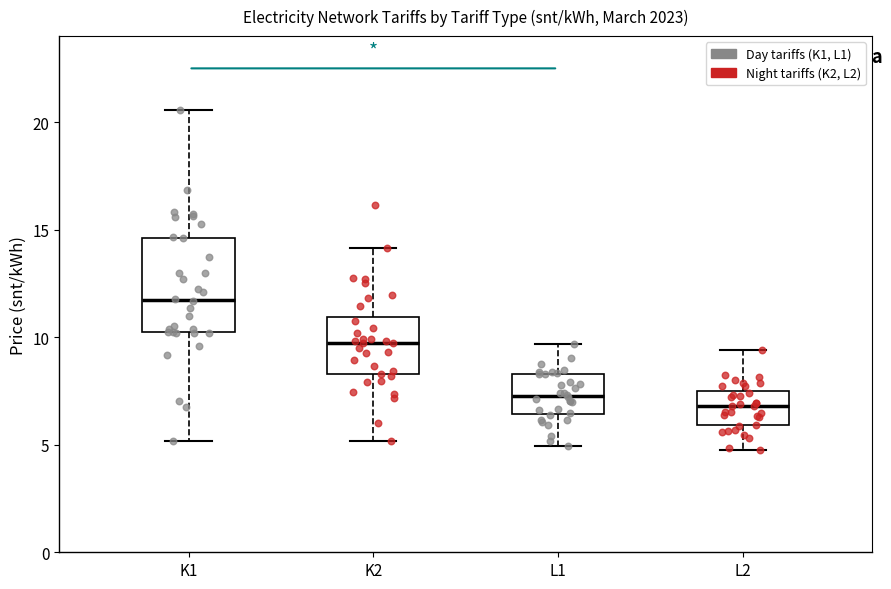

Which box is the tallest, from its lower edge to its upper edge?

K1